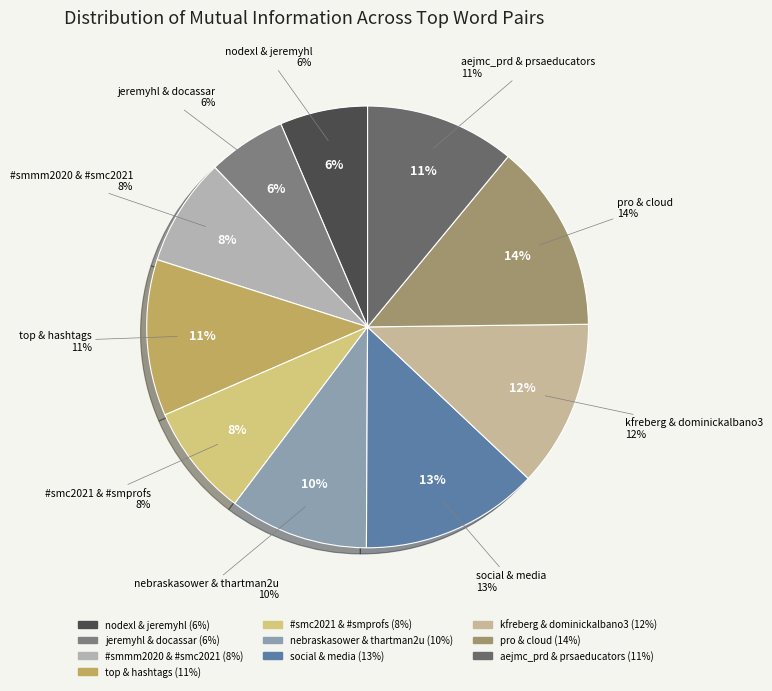

How many slices are in this pie chart?

10